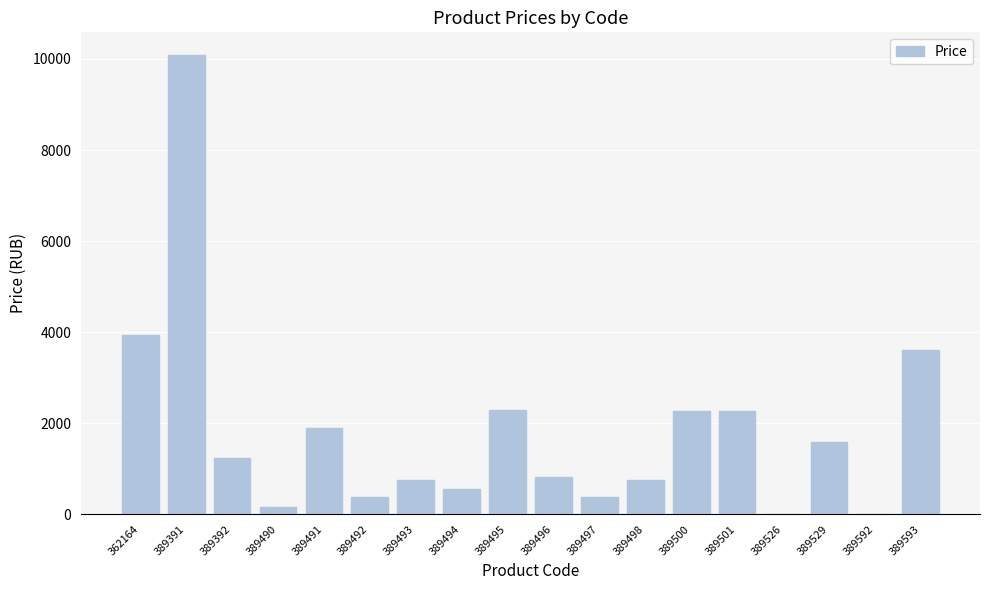

What is the sum of the values at 389493 and 389391?

10830.0